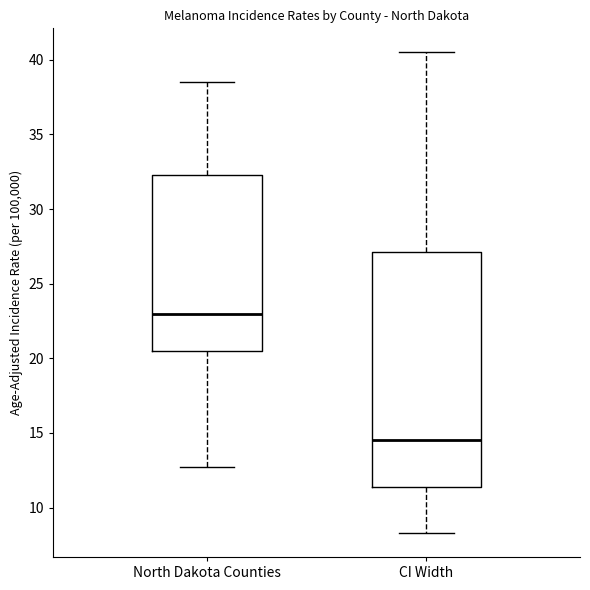

Reading left to right, read every box against the y-axis: the position of its median line, the range the box covers, and the ends of its whiskers. The values are not printed on the chart, so give them approximately, as read against the axis.

North Dakota Counties: median 23.0, box 20.5 to 32.5, whiskers 12.5 to 38.5
CI Width: median 14.5, box 11.5 to 27.0, whiskers 8.5 to 40.5